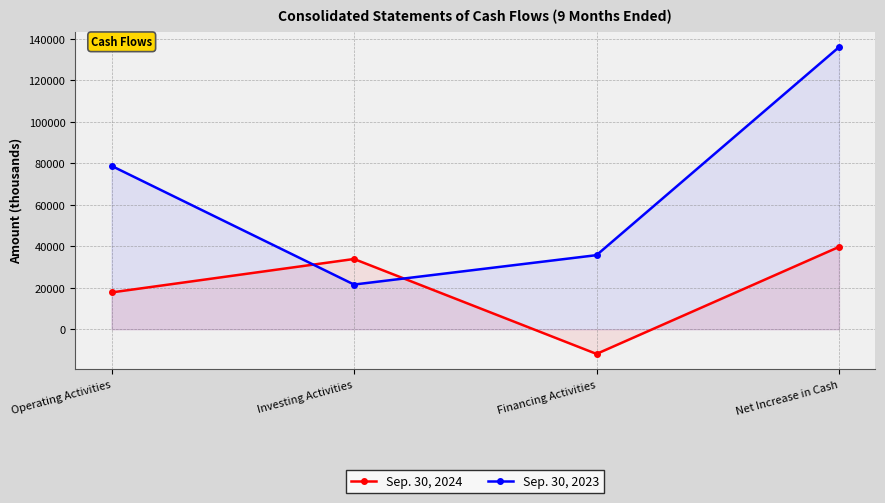

Which series has the largest total across all categories?

Sep. 30, 2023